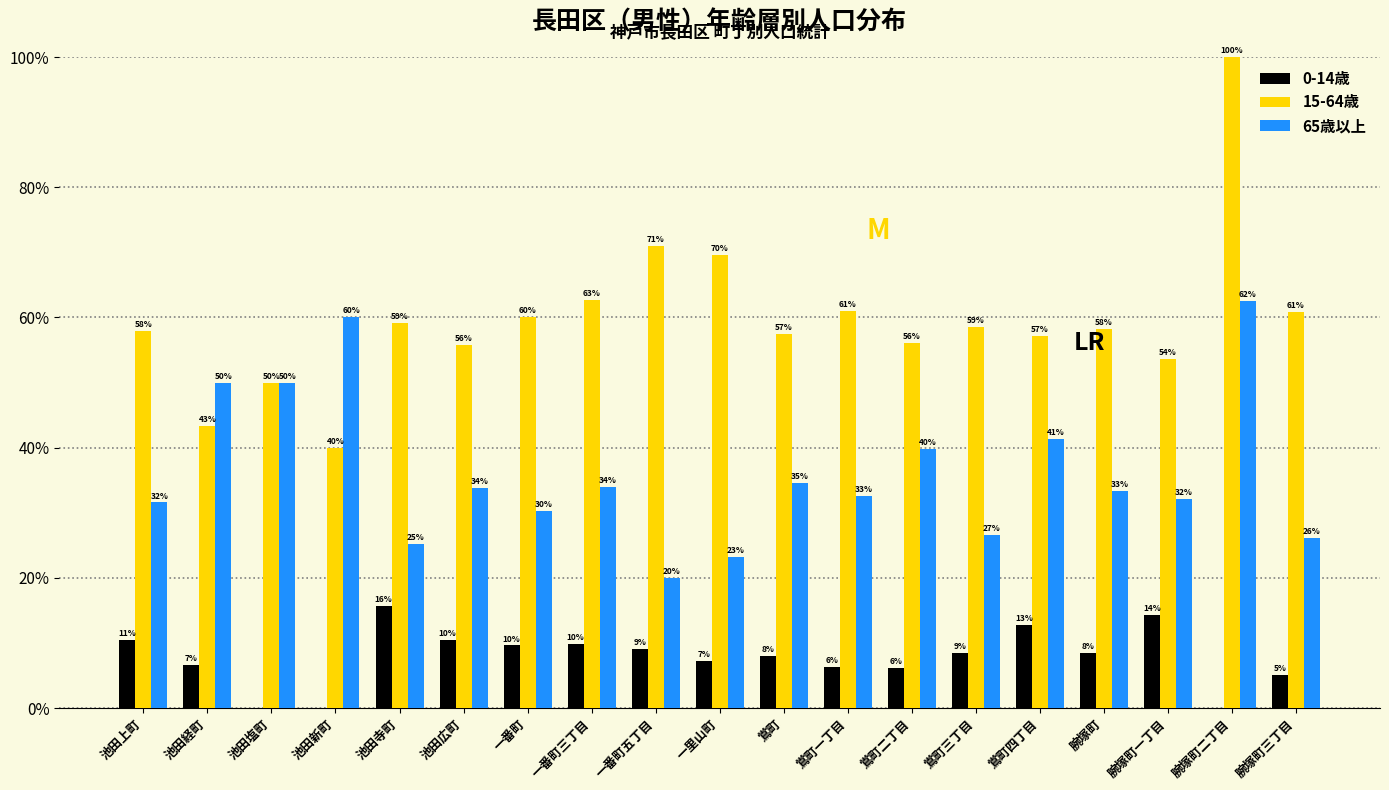

The value of 15-64歳 at 池田広町 is 97.8. True or false?

False